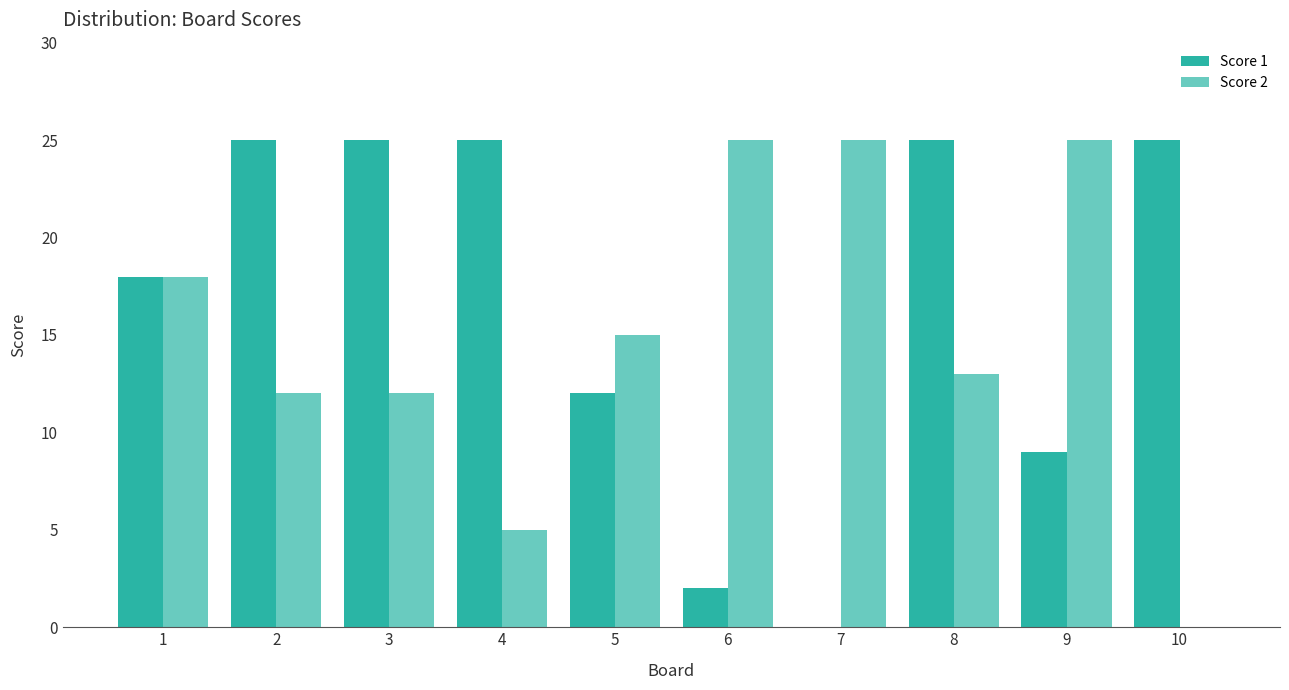

Does the chart contain stacked bars?

No